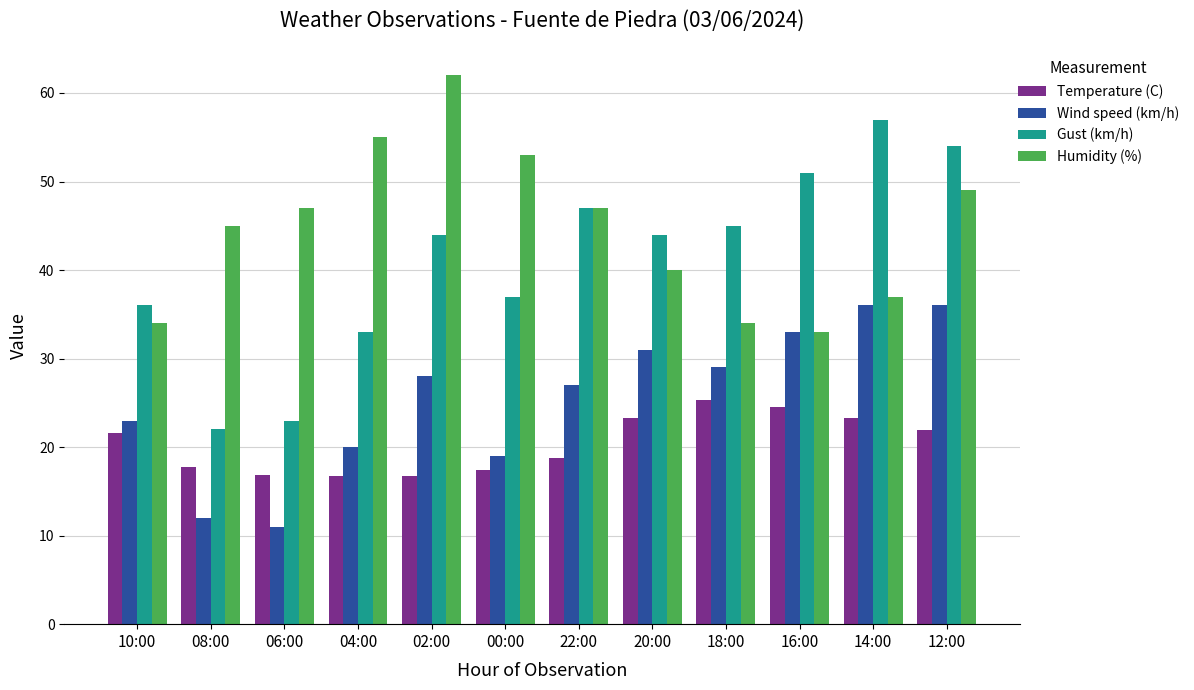

What is the spread (max minus min) of values at 10:00?

14.4